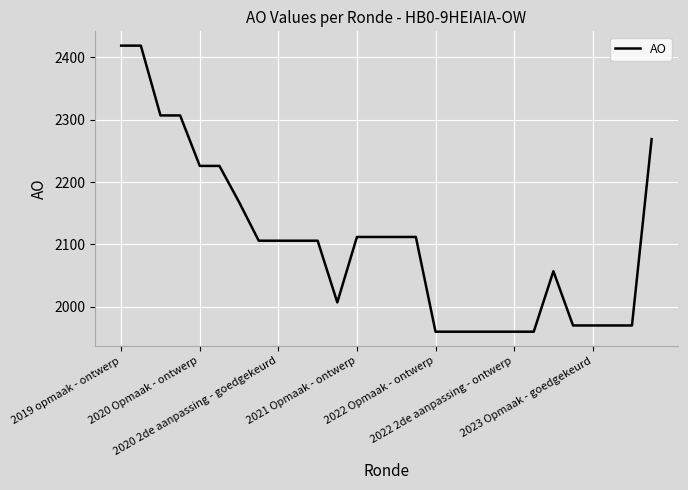

What is the minimum value shown in the chart?

1960